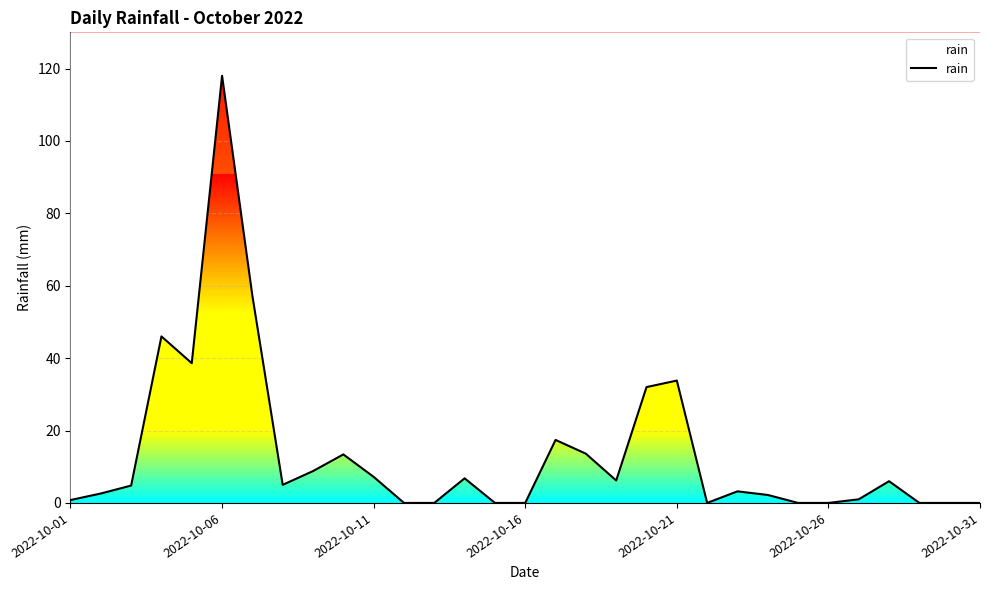

What is the difference between the maximum and minimum values?

118.0